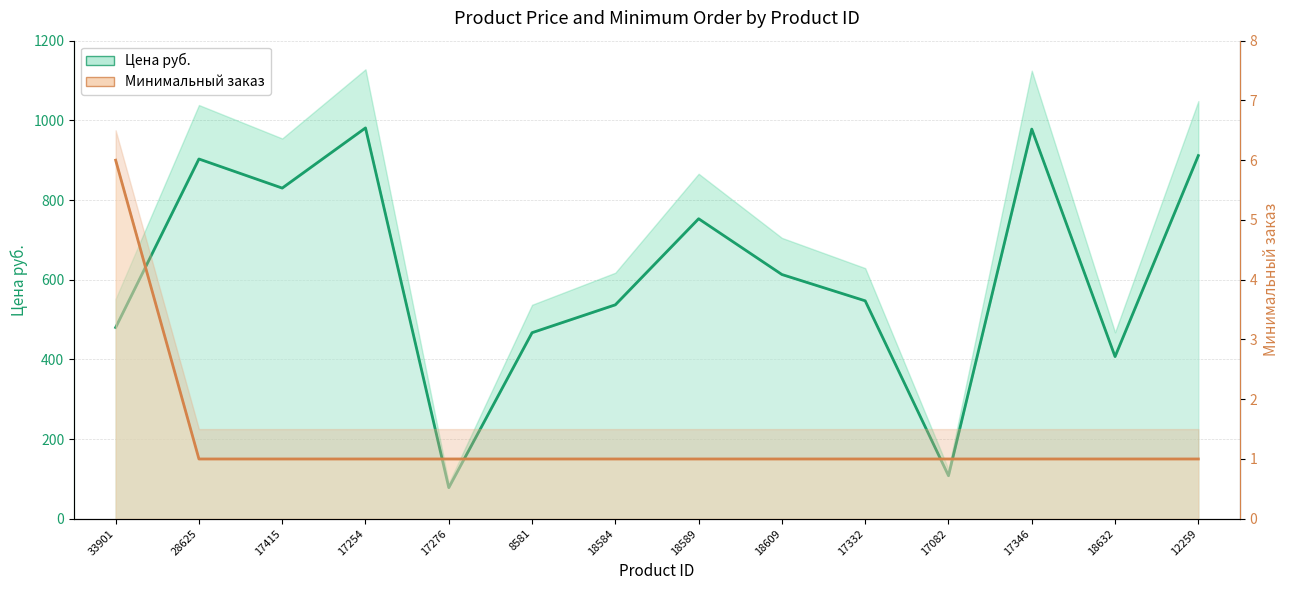

At which category is the sum across all series the highest?

17254